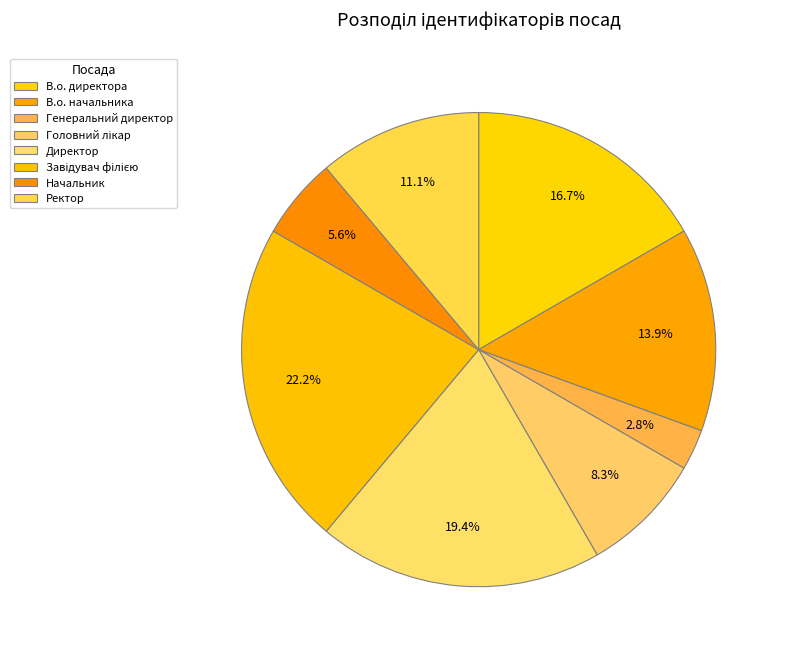

Between Головний лікар and В.о. директора, which is larger?

В.о. директора